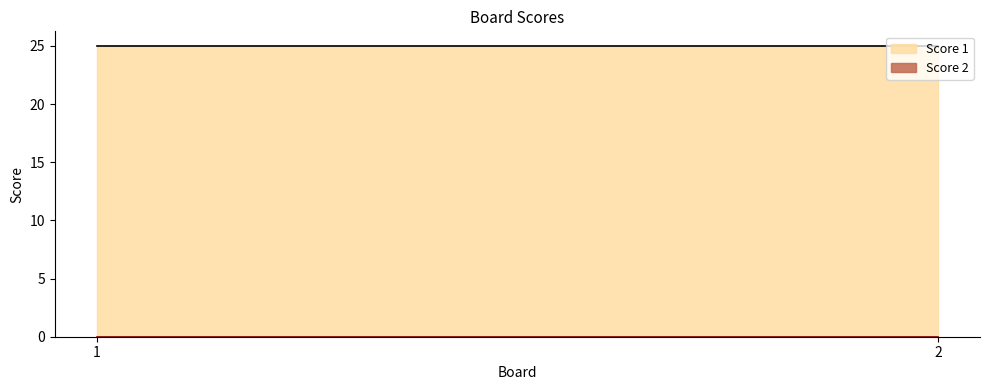

Which category has the highest value across all series?

1